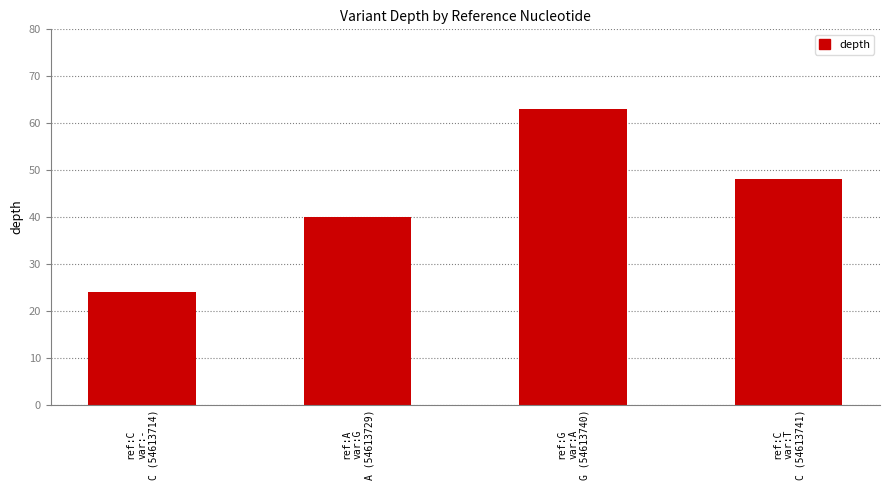

Reading left to right, extract all data points from this chart.

24	40	63	48